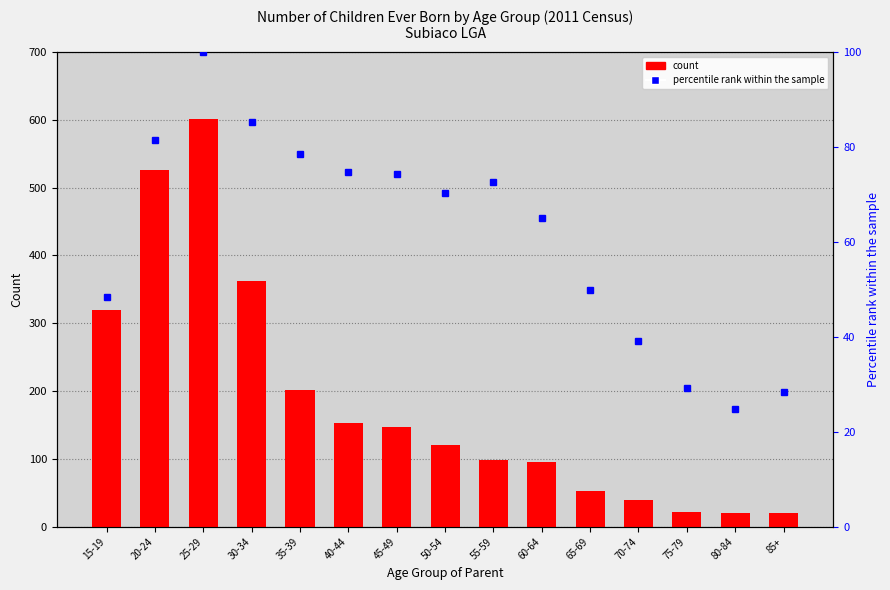

Is it true that count equals 20.0 at 80-84?

True